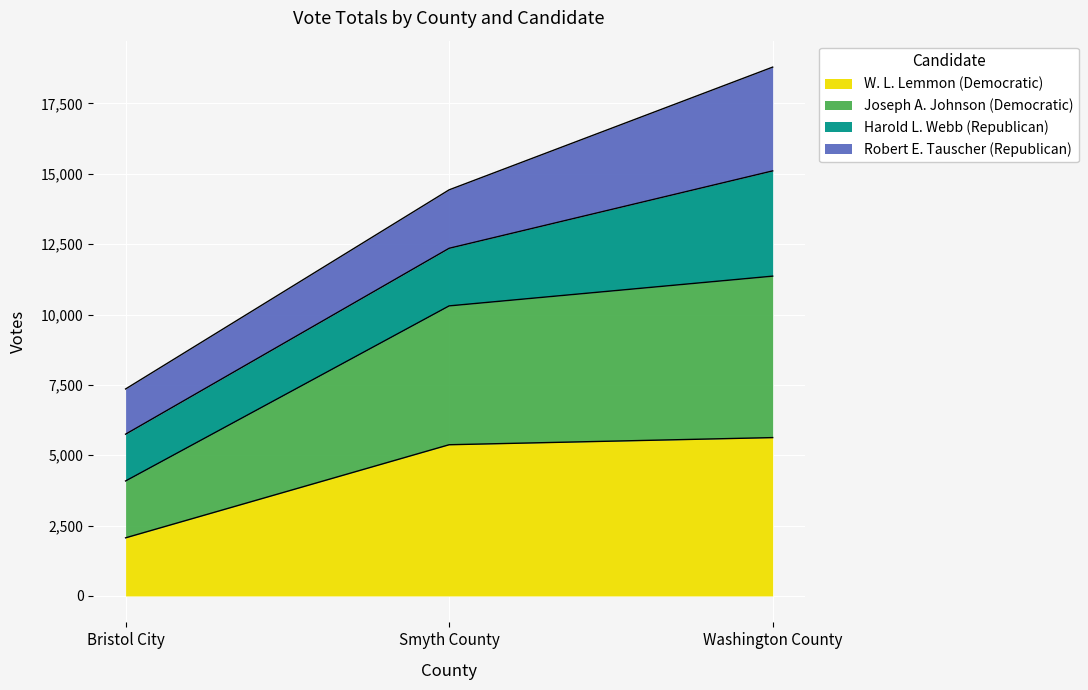

Which series has the largest range (max minus min)?

Joseph A. Johnson (Democratic)